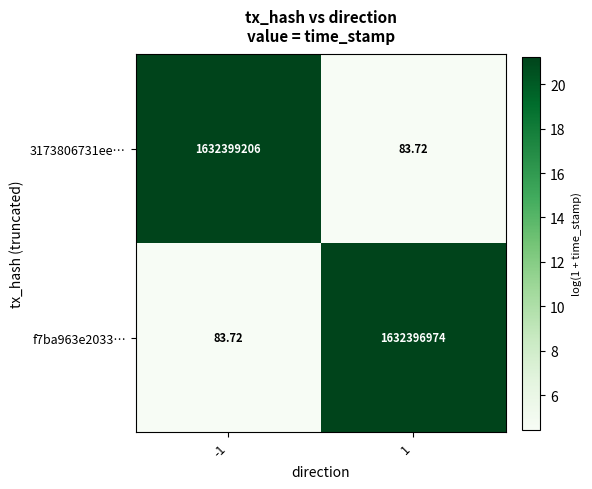

Is the value of 3173806731ee… at -1 greater than the value of f7ba963e2033… at -1?

Yes